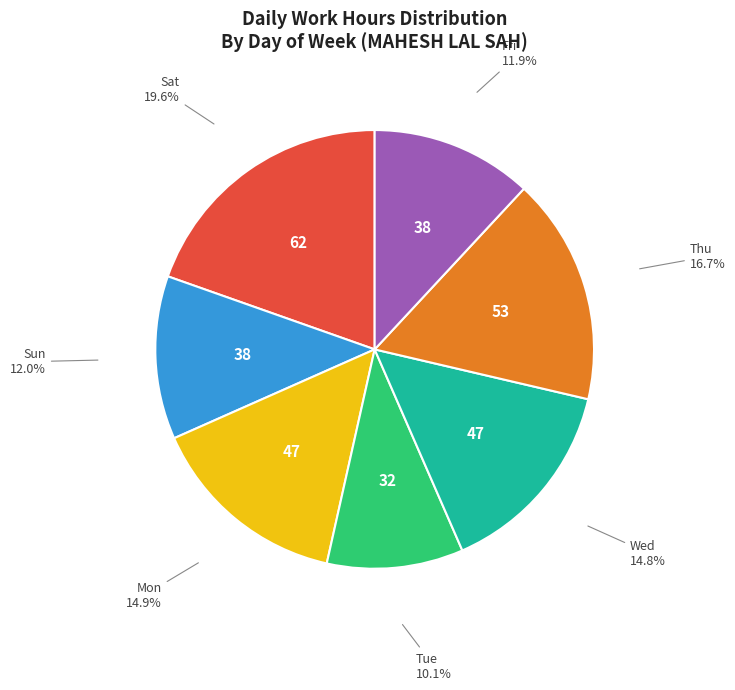

How many slices are in this pie chart?

7